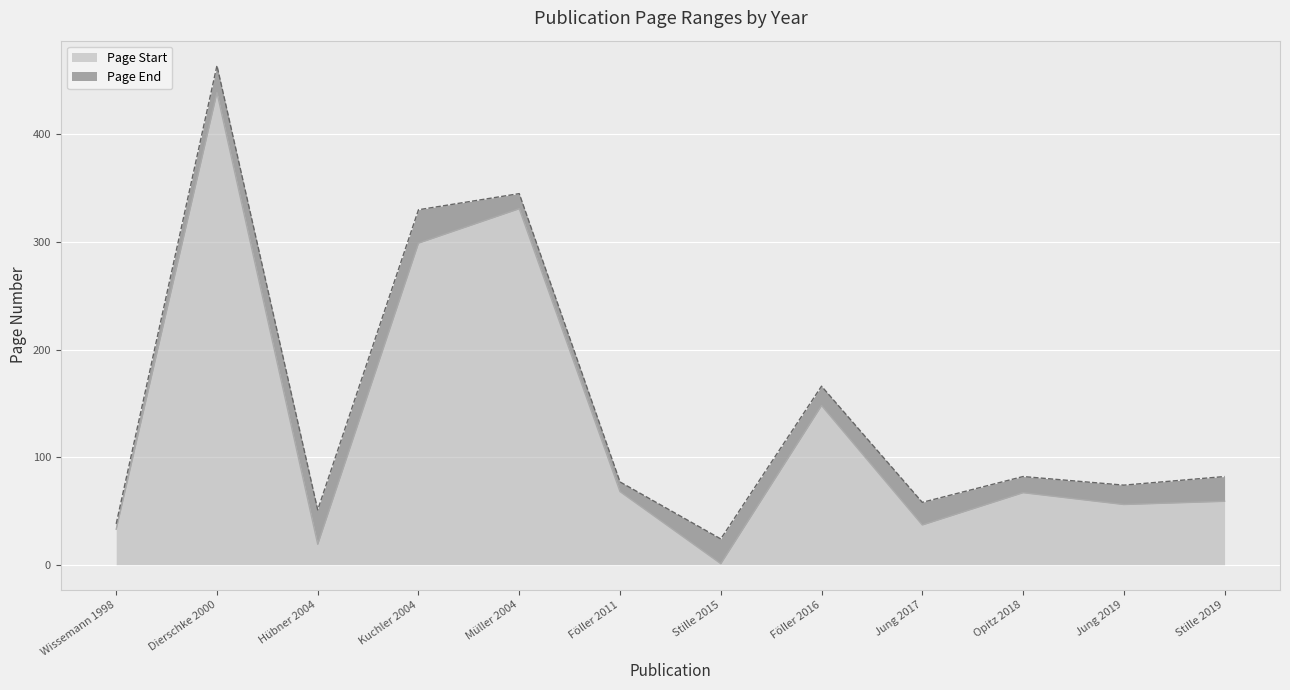

Which category has the highest value across all series?

Dierschke 2000